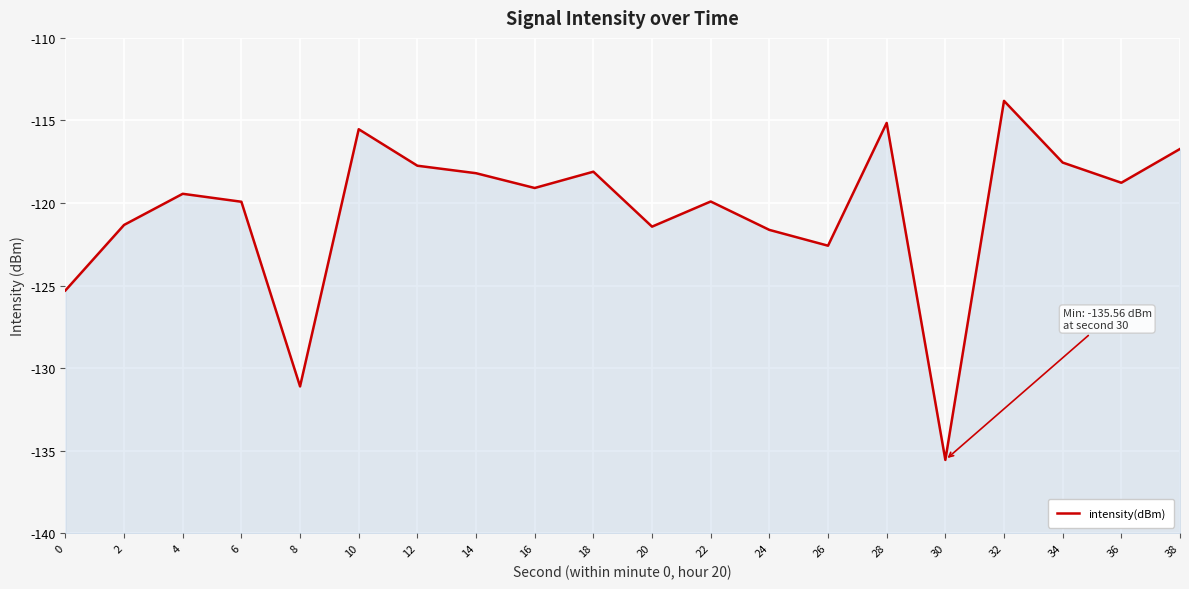

How many lines are shown in the chart?

1